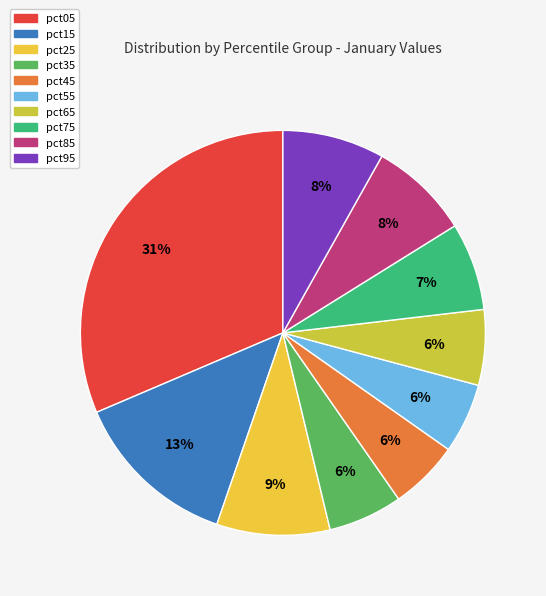

Which category has the biggest portion of the pie?

pct05